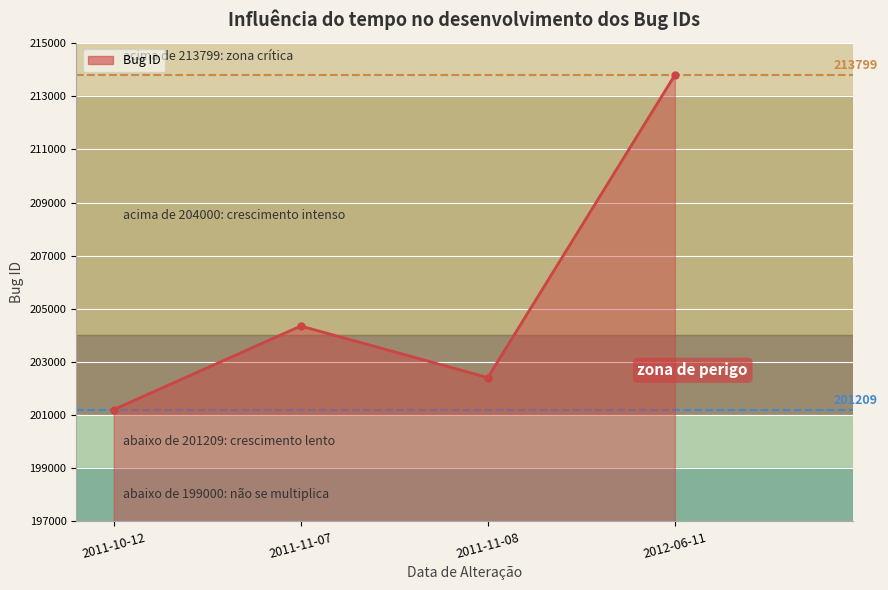

What value does the data have at 2011-11-07?

204354